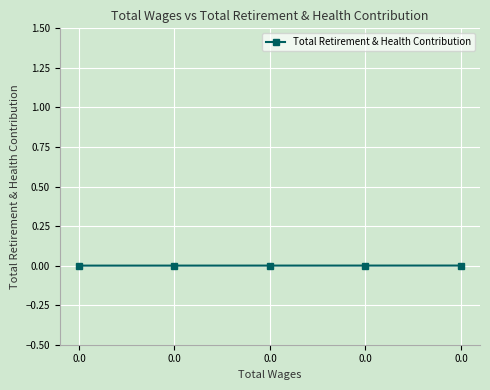

How many positive values are there?

4